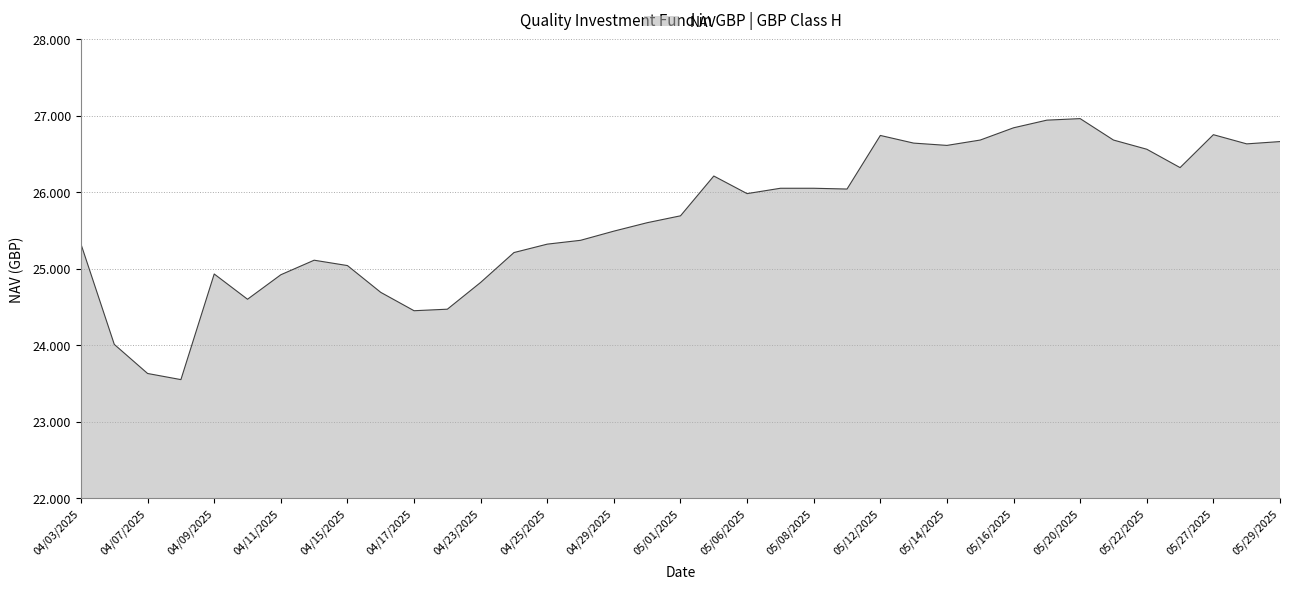

How many lines are shown in the chart?

1